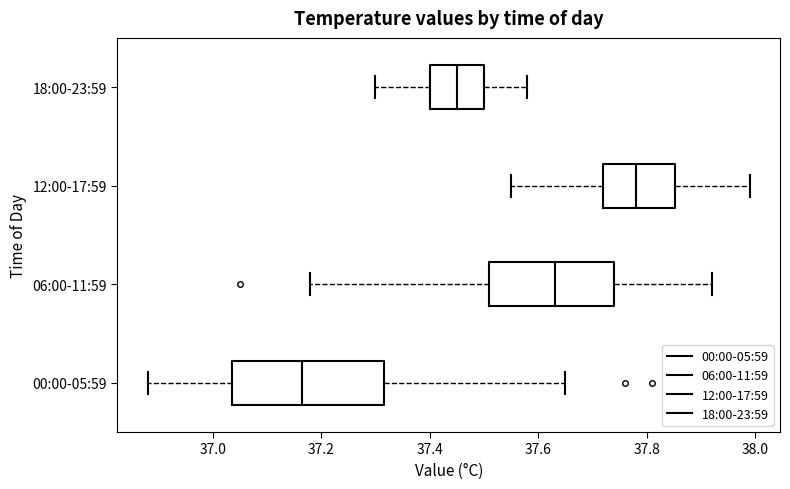

Which box's median line is the furthest to the right?

12:00-17:59